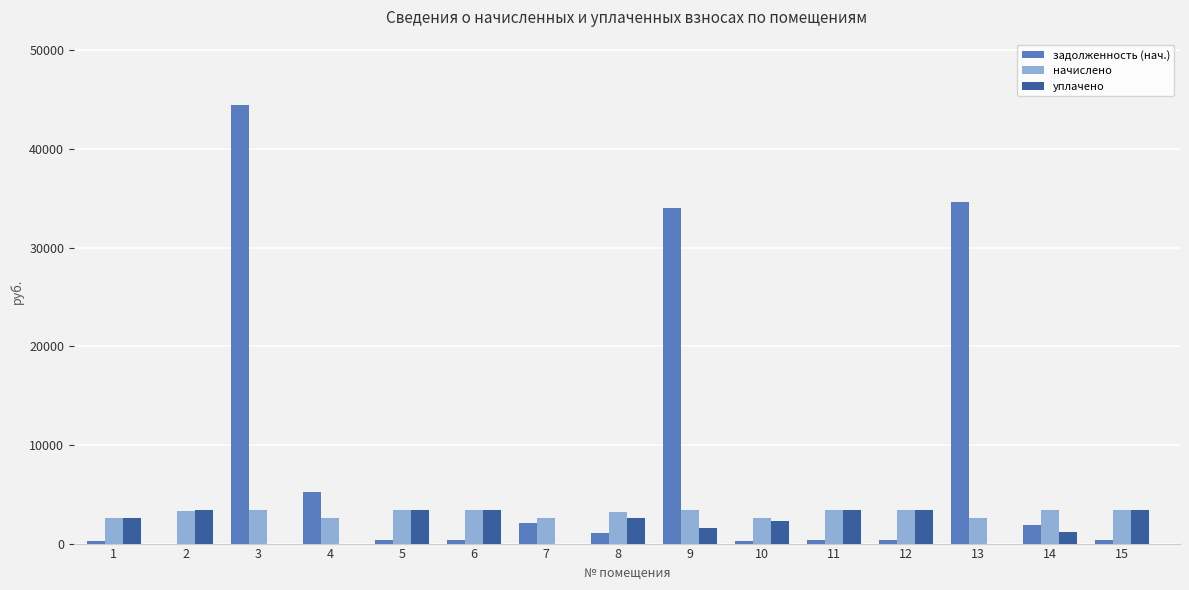

Count the number of categories in the chart.

15